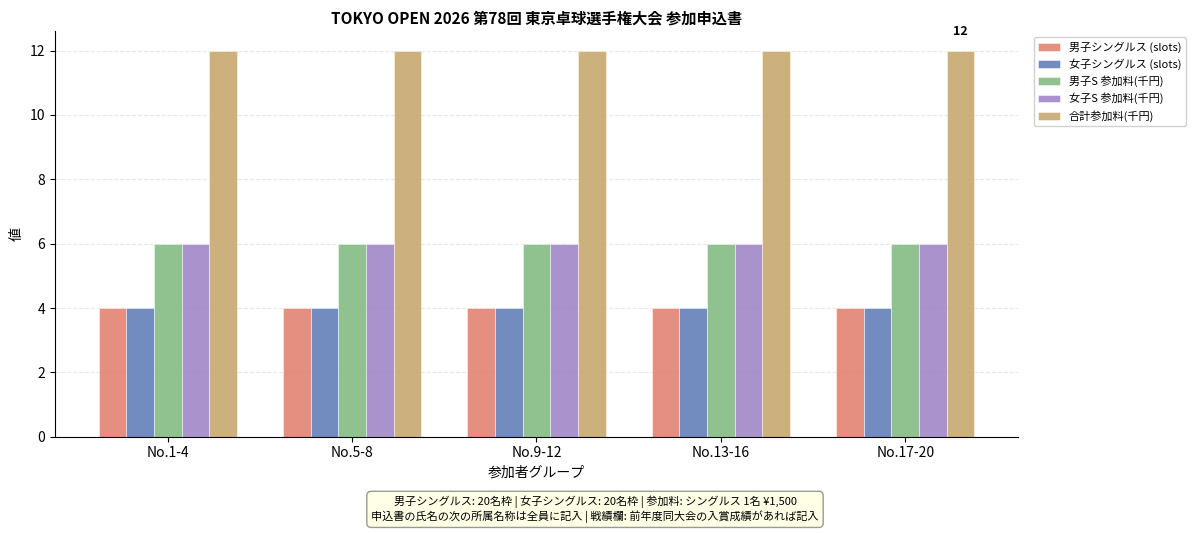

What is the smallest value displayed?

4